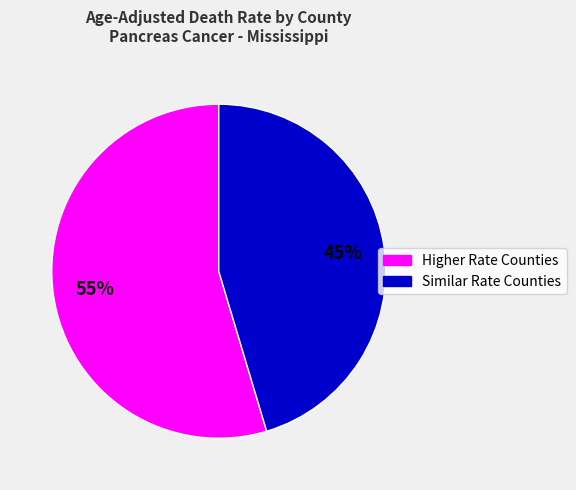

To the nearest percent, what is the average slice percentage?

50%